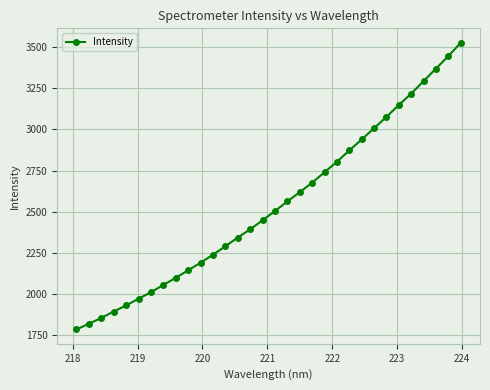

True or false: there are more than 2 points higher than both neighbors.

False